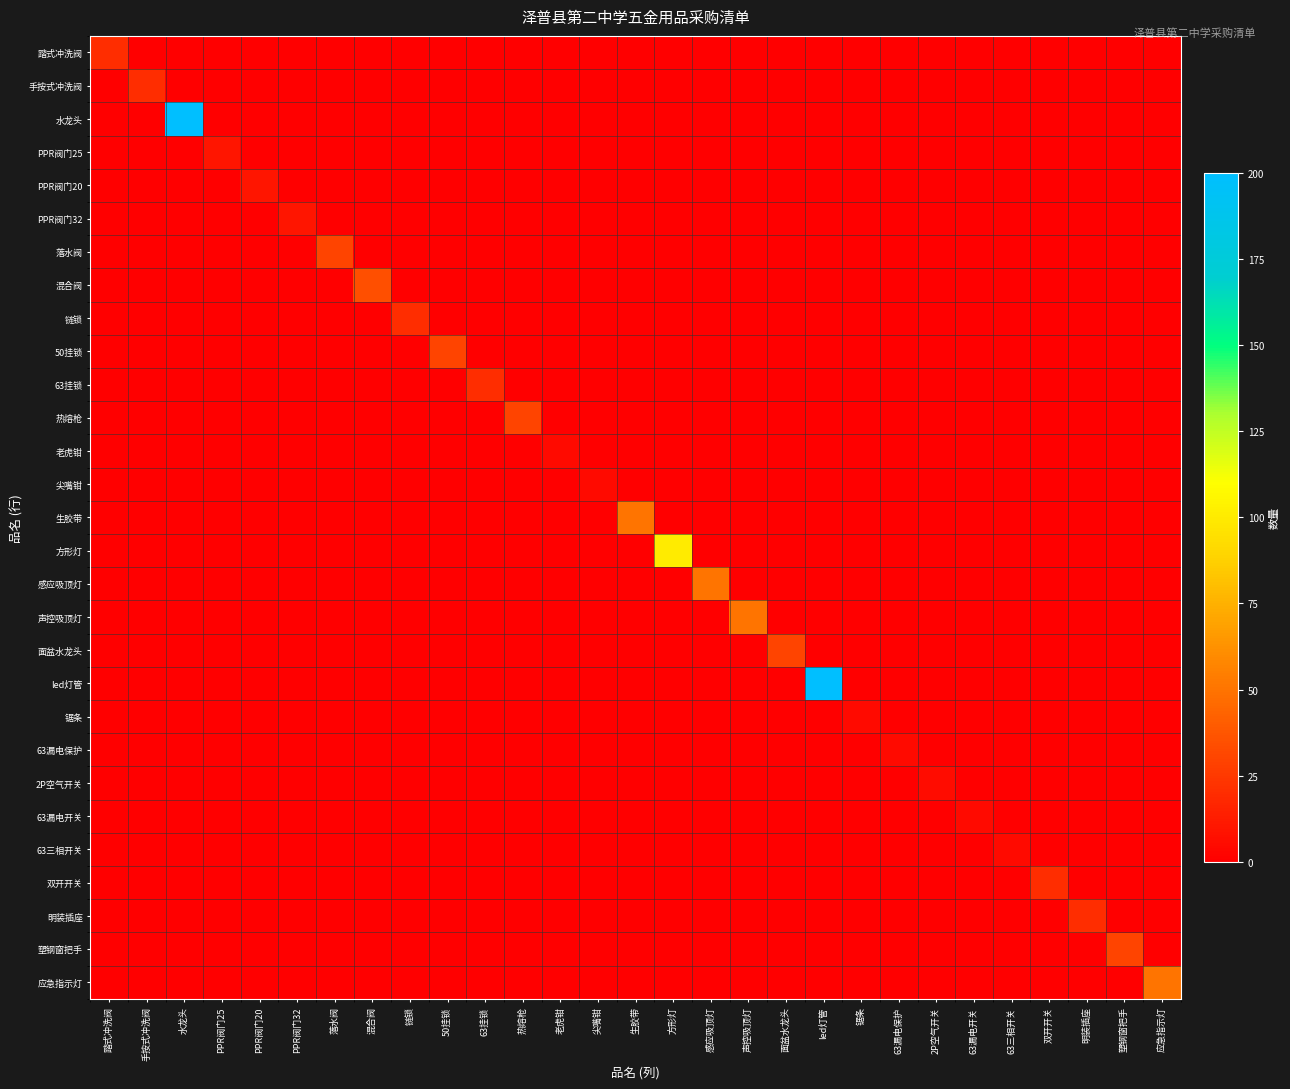

Which series changed the most between 50挂锁 and 老虎钳?

50挂锁